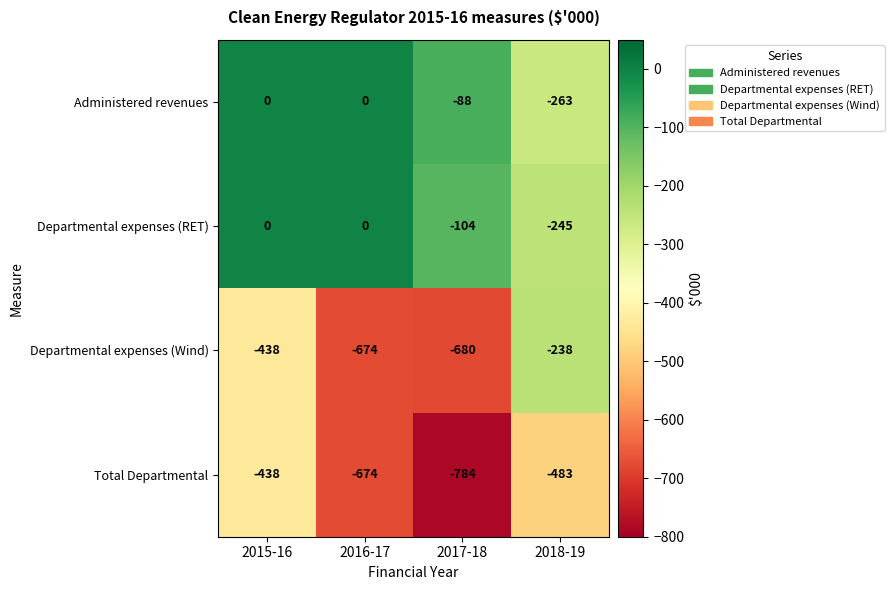

Between 2016-17 and 2018-19, which series saw the biggest shift?

Departmental expenses (Wind)